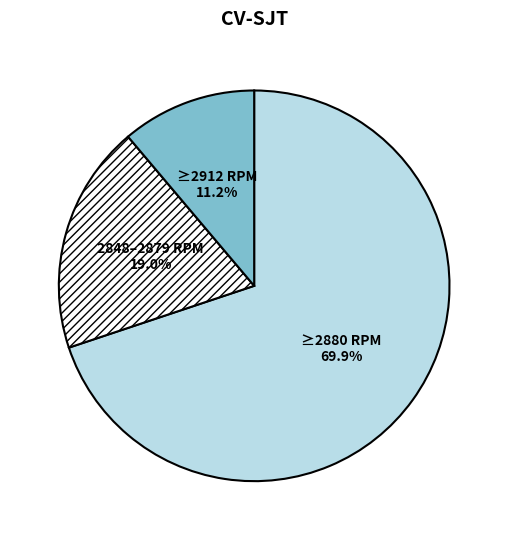

Rank the categories by value from highest to lowest.

≥2880 RPM, 2848–2879 RPM, ≥2912 RPM